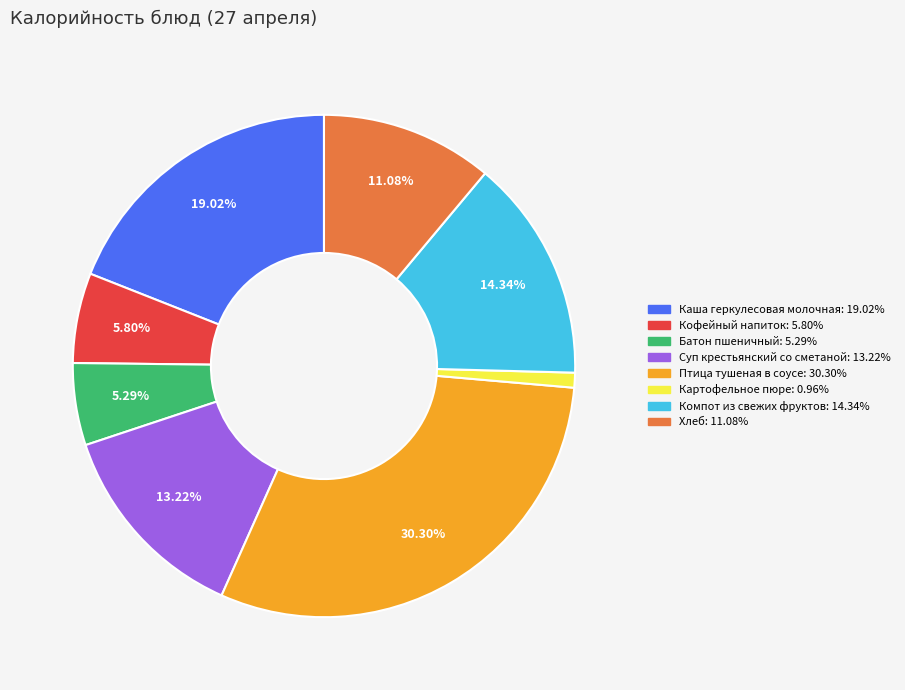

How many slices are in this pie chart?

8